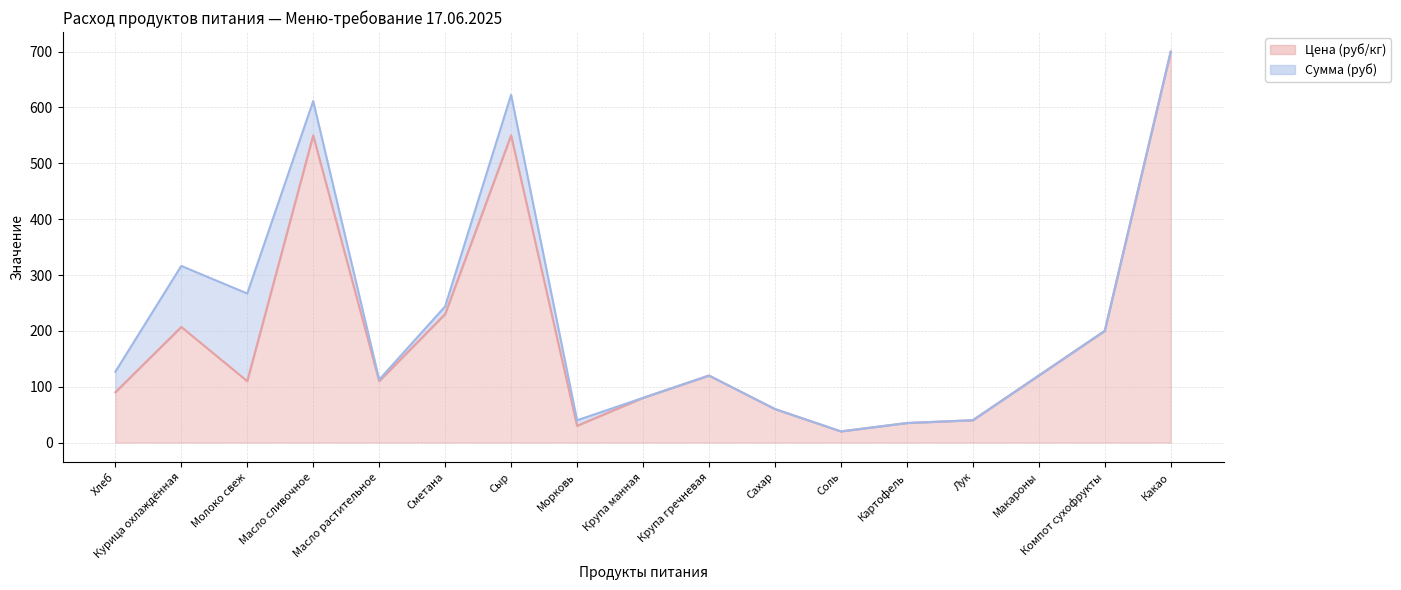

What is the change in value from Крупа манная to Лук?

-40